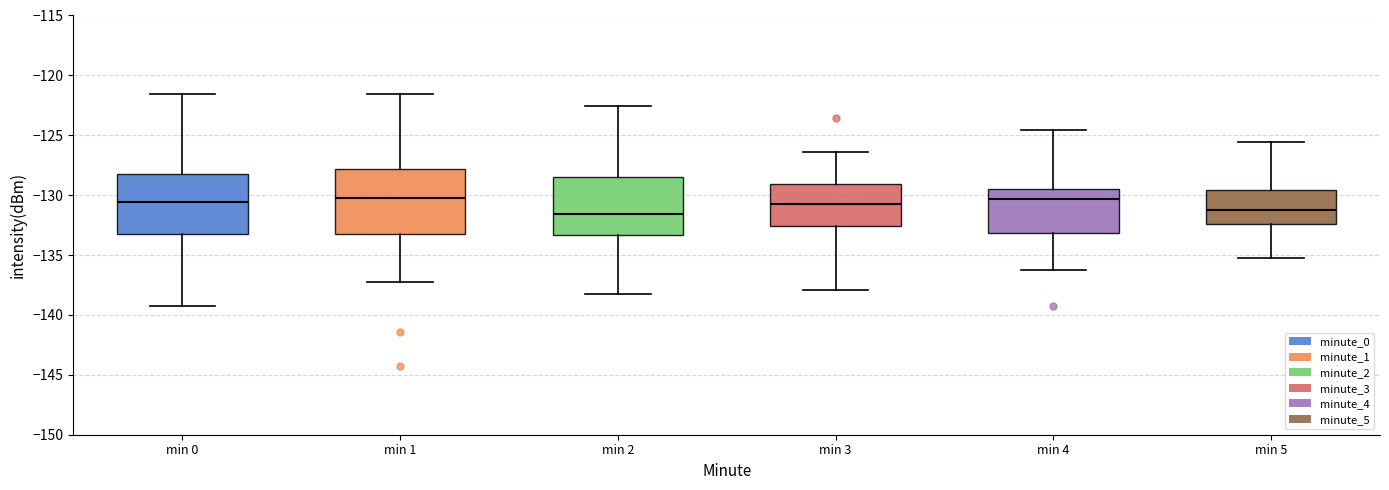

Where does the lower whisker of the box for min 0 end on the y-axis? The values are not printed on the chart, so give them approximately, as read against the axis.

-139.5